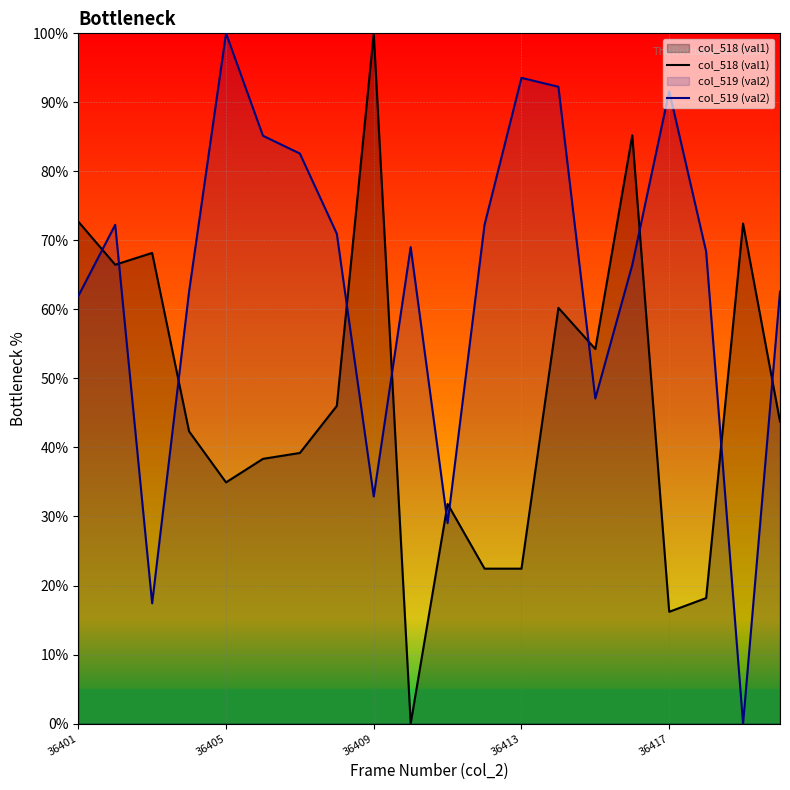

Does the chart display data point markers on the line(s)?

No